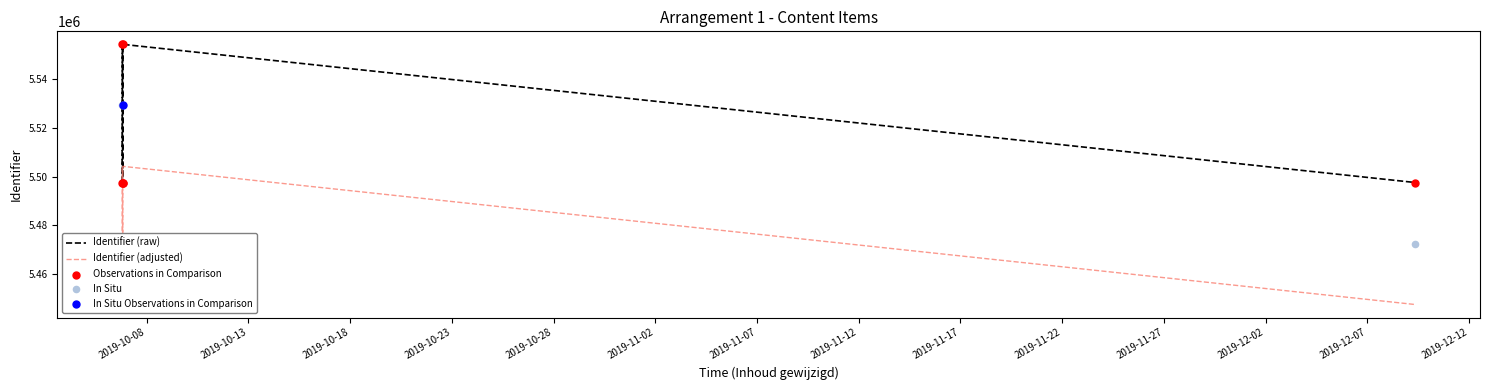

What is the ratio of the value at 2019-10-06 19:49:24 to the value at 2019-10-06 19:45:57?

1.0